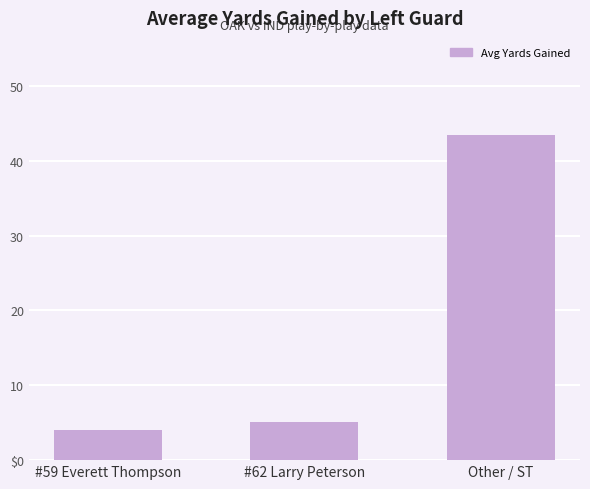

What is the average value?

17.5